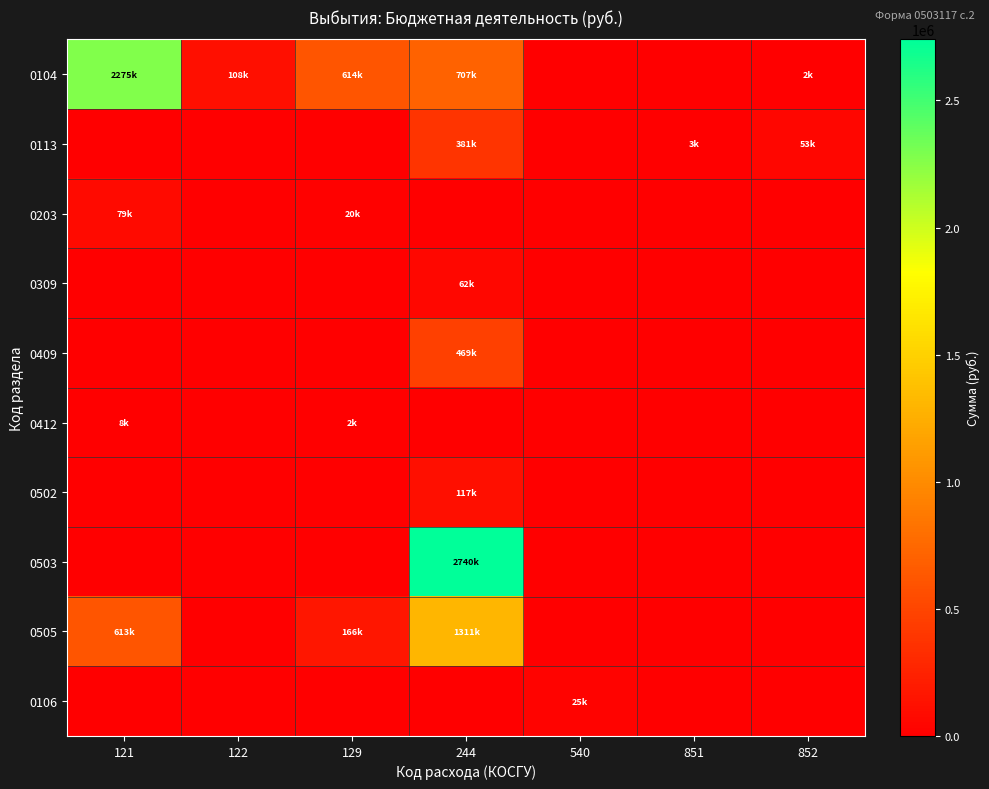

Reading left to right, transcribe all the data shown in this chart.

0104: 121=2274534.0	122=108251.0	129=613791.7	244=706605.7	540=0.0	851=0.0	852=1593.0
0113: 121=0.0	122=0.0	129=0.0	244=380850.2	540=0.0	851=2641.0	852=52717.0
0203: 121=79045.1	122=0.0	129=19793.2	244=0.0	540=0.0	851=0.0	852=0.0
0309: 121=0.0	122=0.0	129=0.0	244=62200.0	540=0.0	851=0.0	852=0.0
0409: 121=0.0	122=0.0	129=0.0	244=469150.0	540=0.0	851=0.0	852=0.0
0412: 121=8000.0	122=0.0	129=2416.0	244=0.0	540=0.0	851=0.0	852=0.0
0502: 121=0.0	122=0.0	129=0.0	244=117429.0	540=0.0	851=0.0	852=0.0
0503: 121=0.0	122=0.0	129=0.0	244=2740380.6	540=0.0	851=0.0	852=0.0
0505: 121=613140.0	122=0.0	129=165580.6	244=1310730.1	540=0.0	851=0.0	852=0.0
0106: 121=0.0	122=0.0	129=0.0	244=0.0	540=25200.0	851=0.0	852=0.0